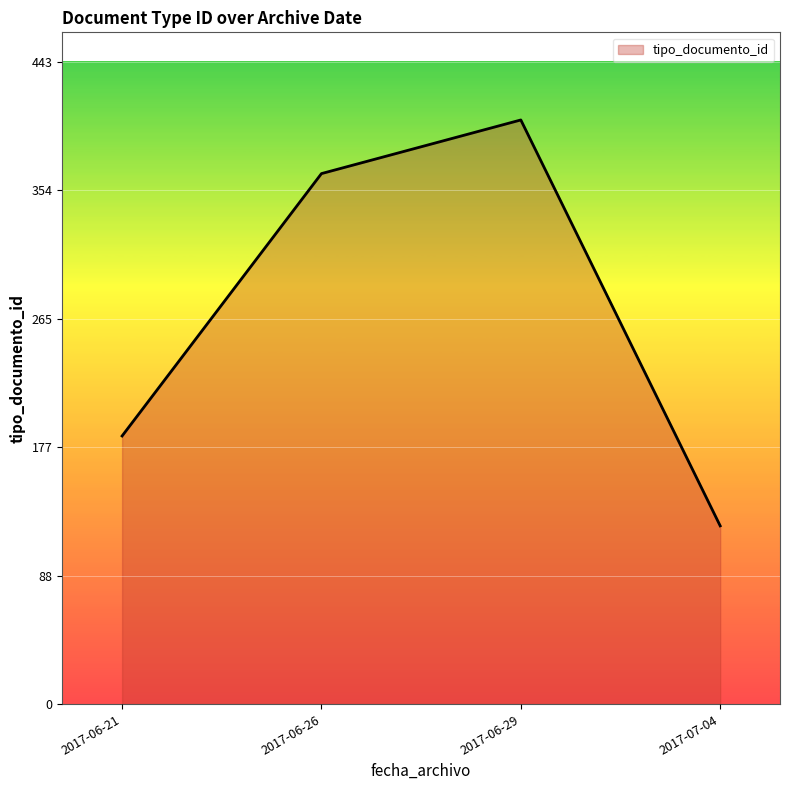

Where is the first local maximum?

2017-06-29